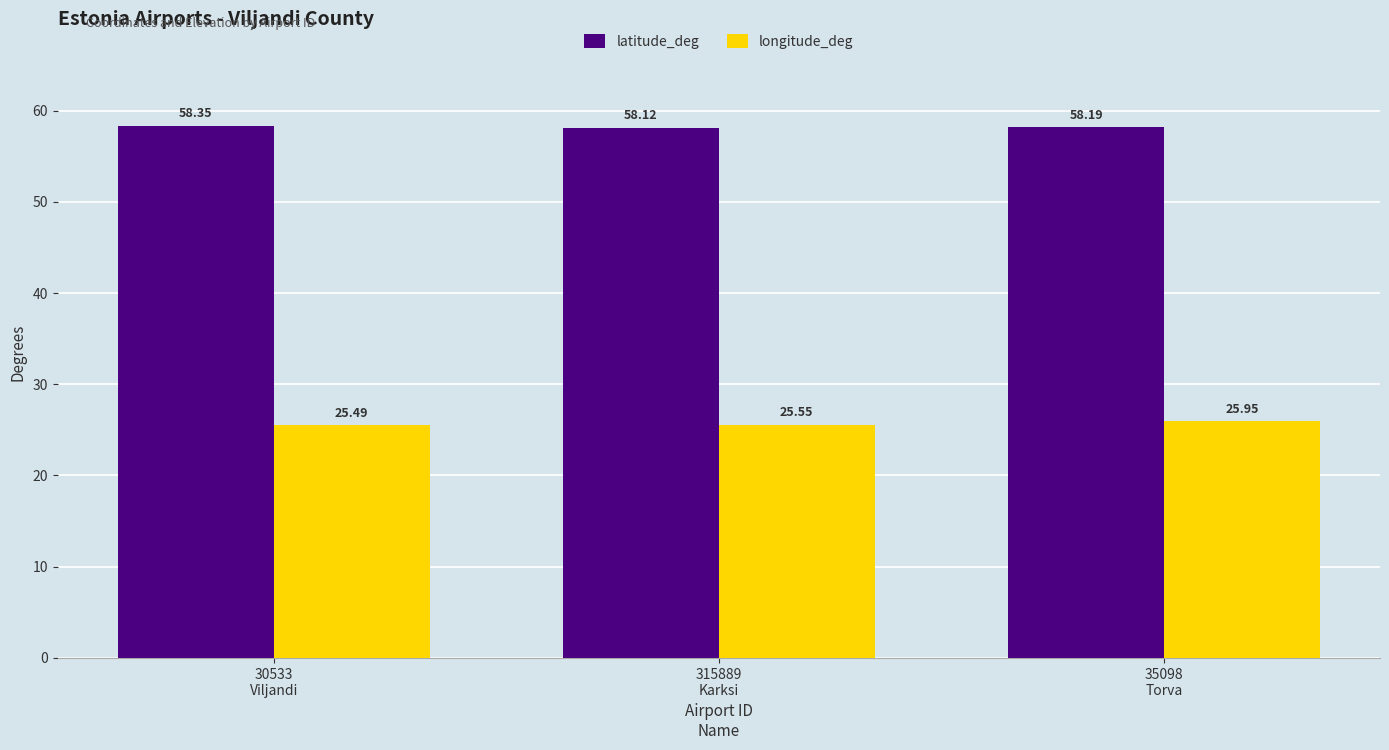

What position from the right is 315889
Karksi?

2